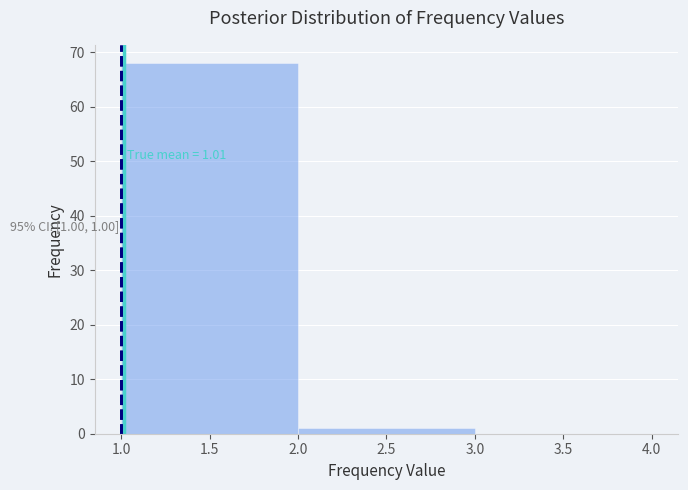

Which range on the x-axis has the tallest bar?

1.0 to 2.0